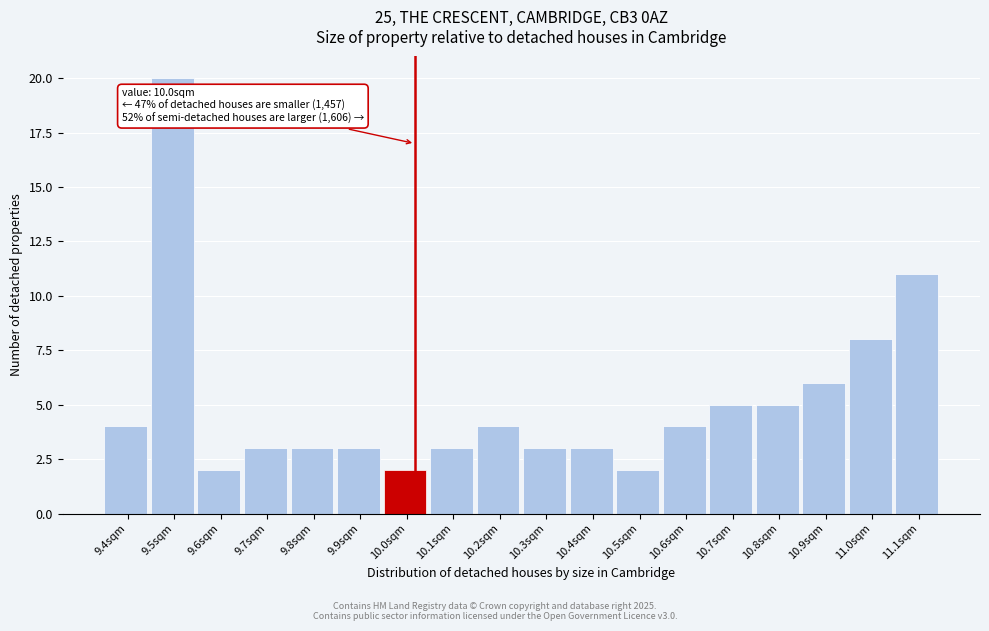

Reading left to right, extract all data points from this chart.

9.4sqm=4	9.5sqm=20	9.6sqm=2	9.7sqm=3	9.8sqm=3	9.9sqm=3	10.0sqm=2	10.1sqm=3	10.2sqm=4	10.3sqm=3	10.4sqm=3	10.5sqm=2	10.6sqm=4	10.7sqm=5	10.8sqm=5	10.9sqm=6	11.0sqm=8	11.1sqm=11